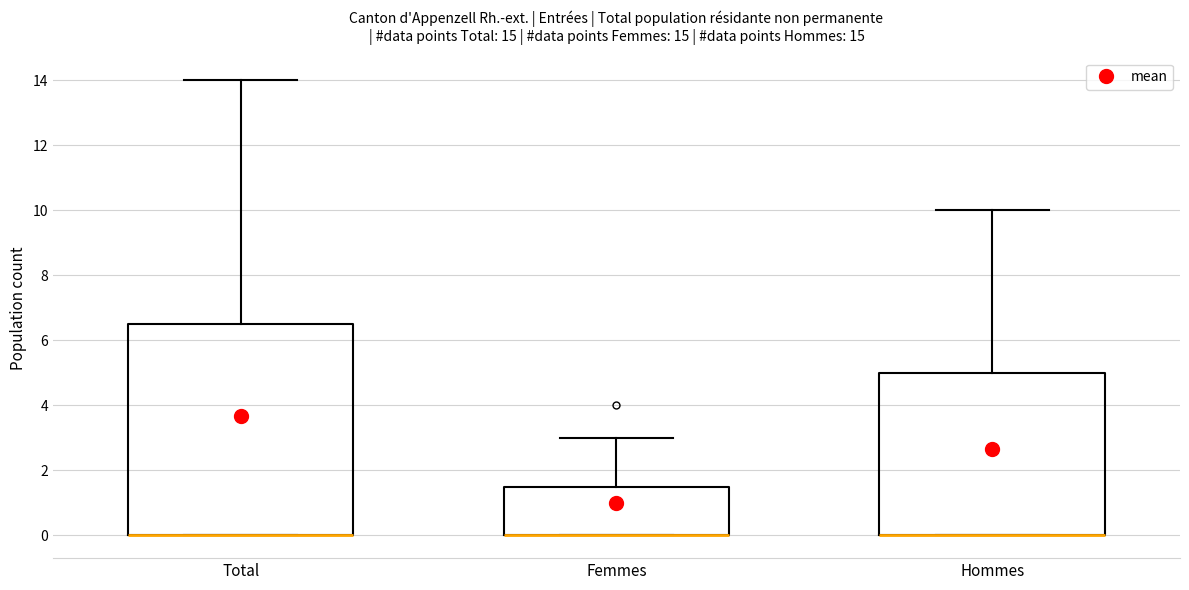

Where is the upper edge of the box for Total on the y-axis? The values are not printed on the chart, so give them approximately, as read against the axis.

6.6